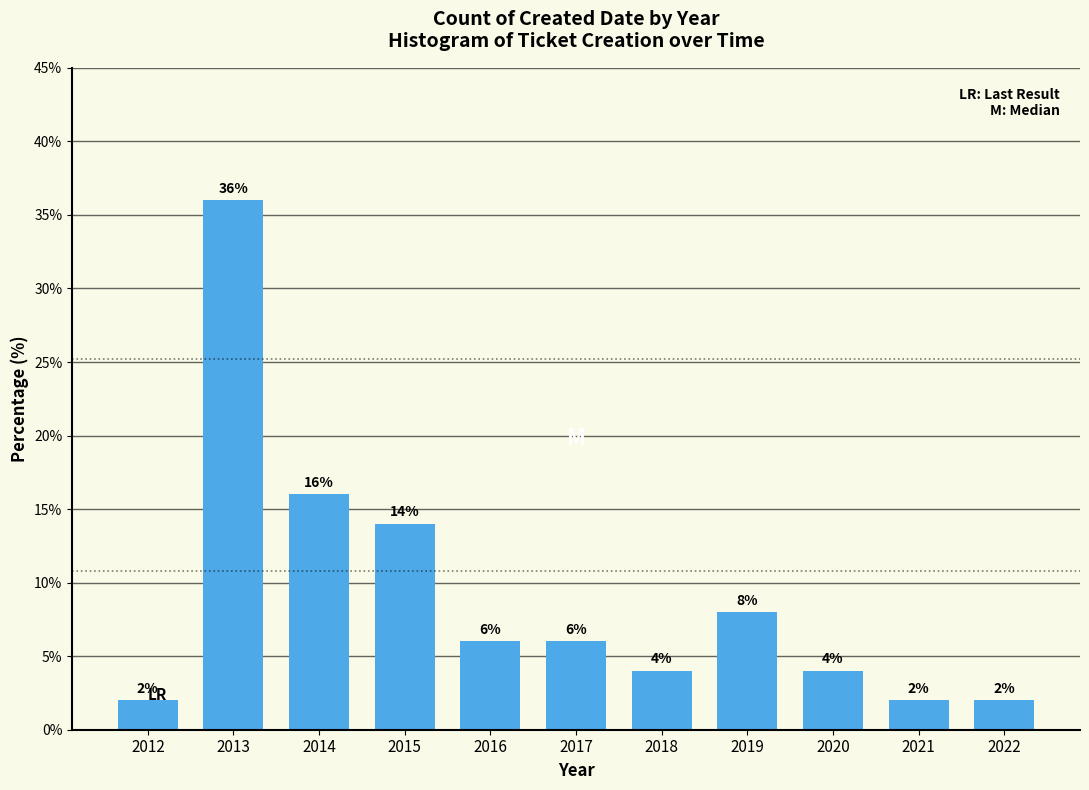

Reading left to right, what are all the values shown in this chart?

2012=2.0	2013=36.0	2014=16.0	2015=14.0	2016=6.0	2017=6.0	2018=4.0	2019=8.0	2020=4.0	2021=2.0	2022=2.0